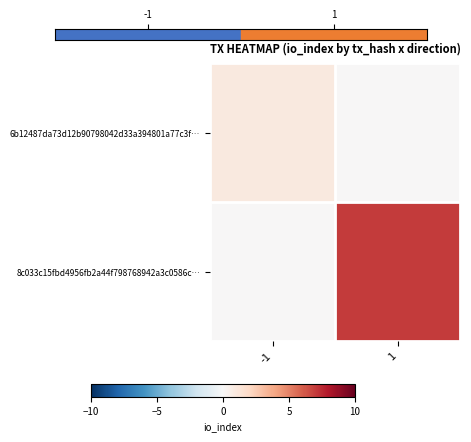

At which category is the sum across all series the highest?

1